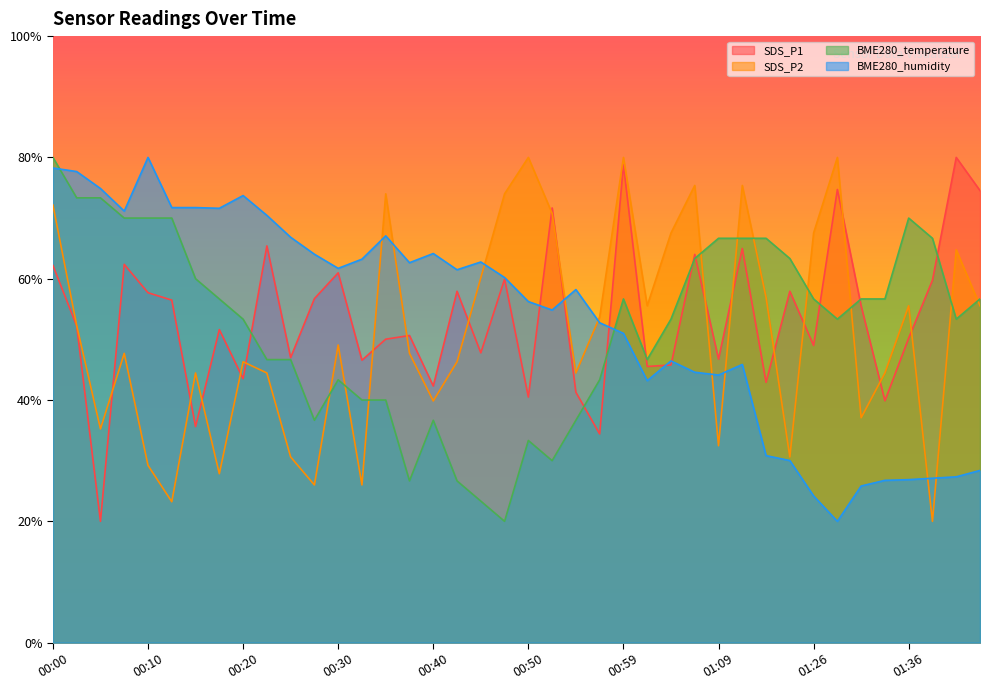

How many lines are shown in the chart?

4